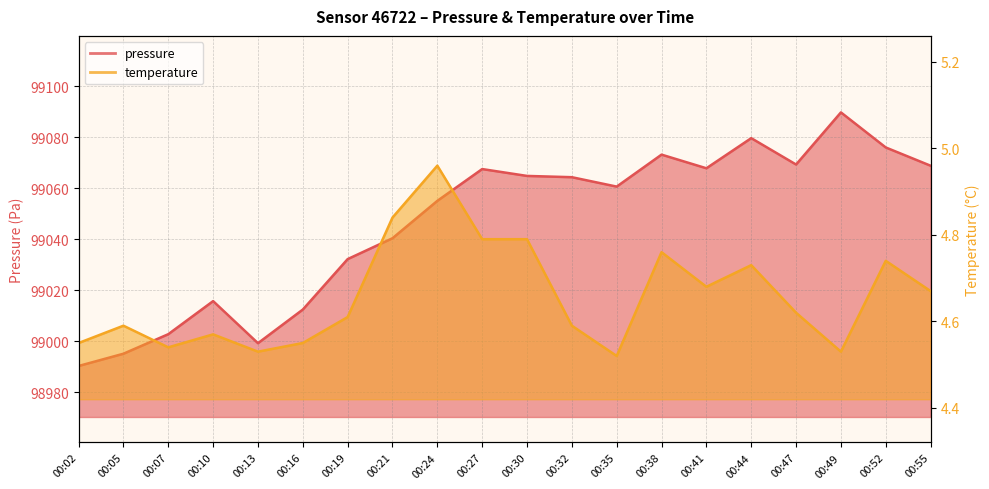

Reading right to left, transcribe all the data shown in this chart.

pressure: 99068.8	99075.9	99089.7	99069.2	99079.6	99067.8	99073.1	99060.6	99064.3	99064.8	99067.5	99055.0	99040.3	99032.2	99012.4	98999.2	99015.7	99002.7	98995.1	98990.2
temperature: 4.7	4.7	4.5	4.6	4.7	4.7	4.8	4.5	4.6	4.8	4.8	5.0	4.8	4.6	4.5	4.5	4.6	4.5	4.6	4.5